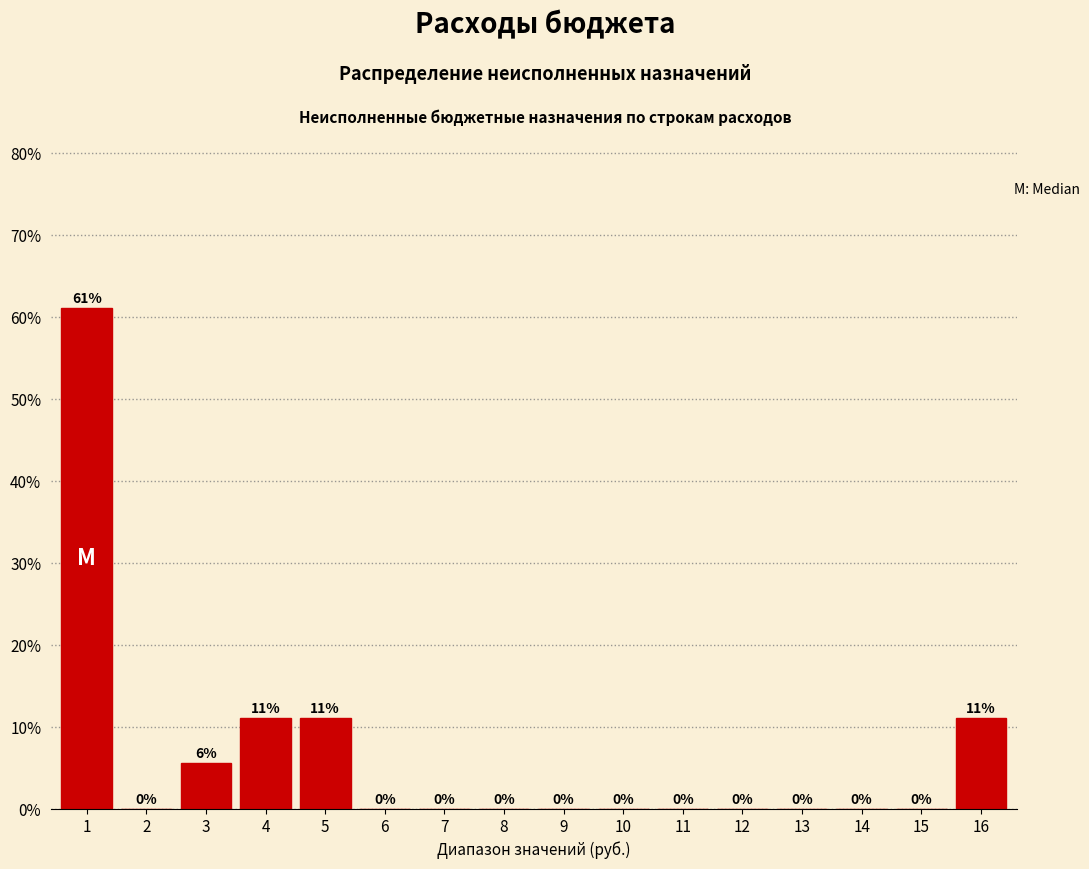

What is the sum of all values?

100.0